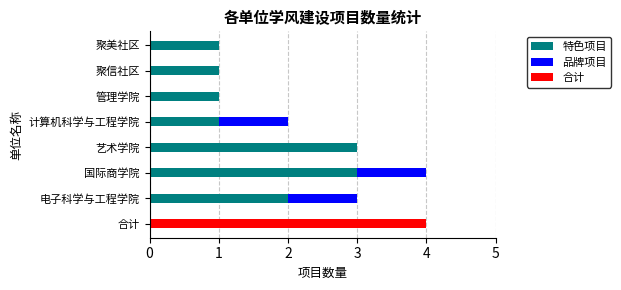

What is the lowest value of the 特色项目 series?

1